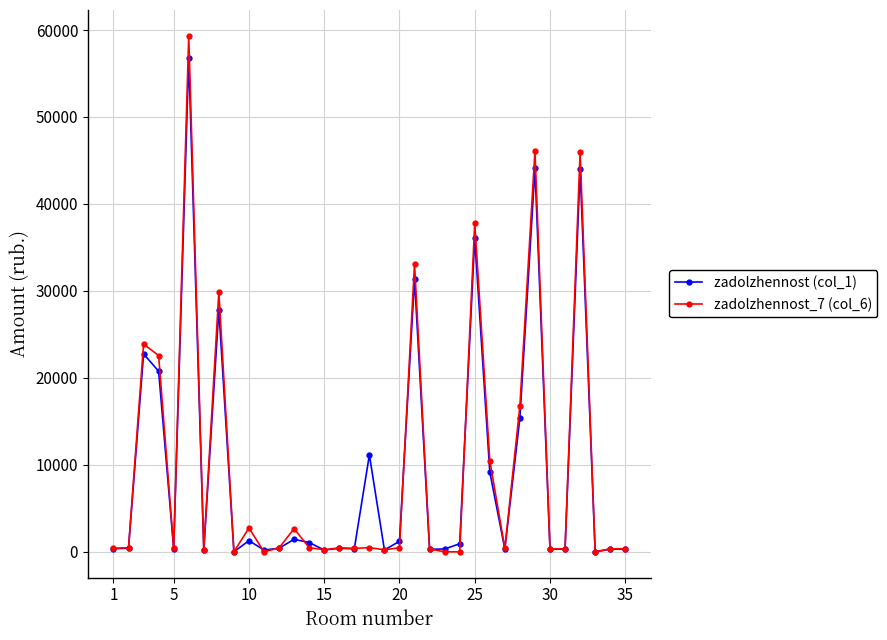

Which series has the widest spread of values?

zadolzhennost_7 (col_6)